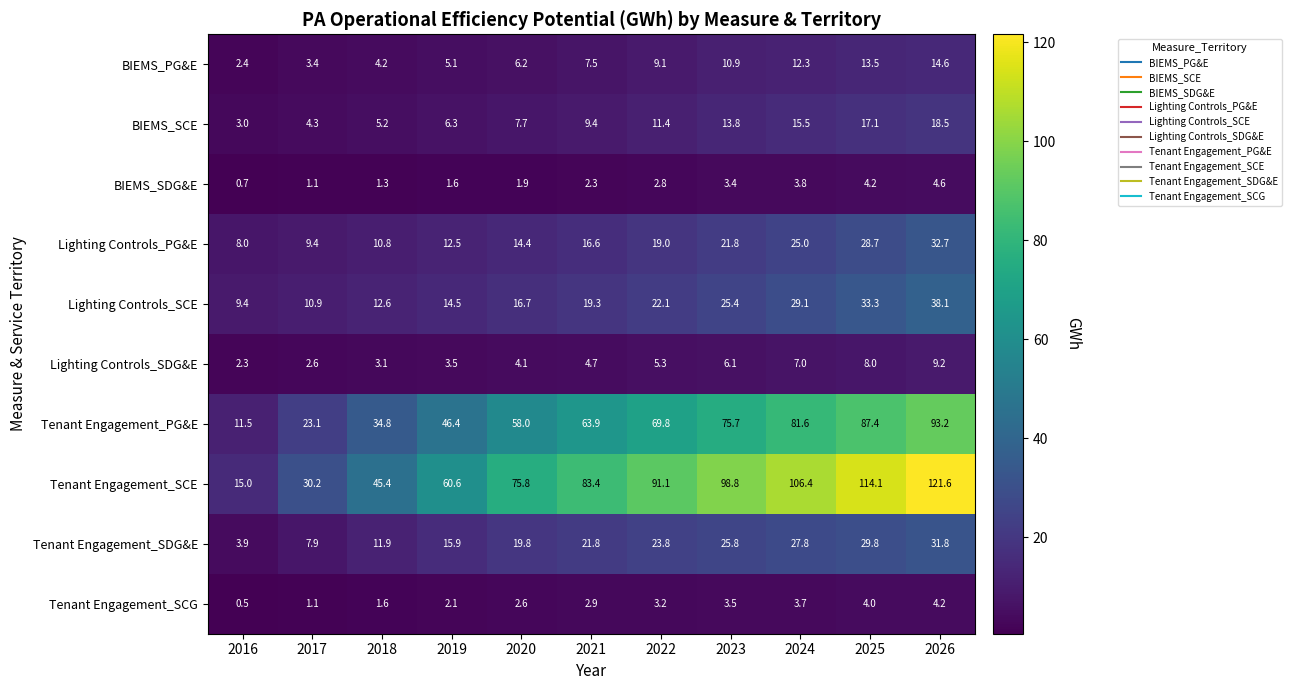

The value of Lighting Controls_SCE at 2019 is 14.5. True or false?

True